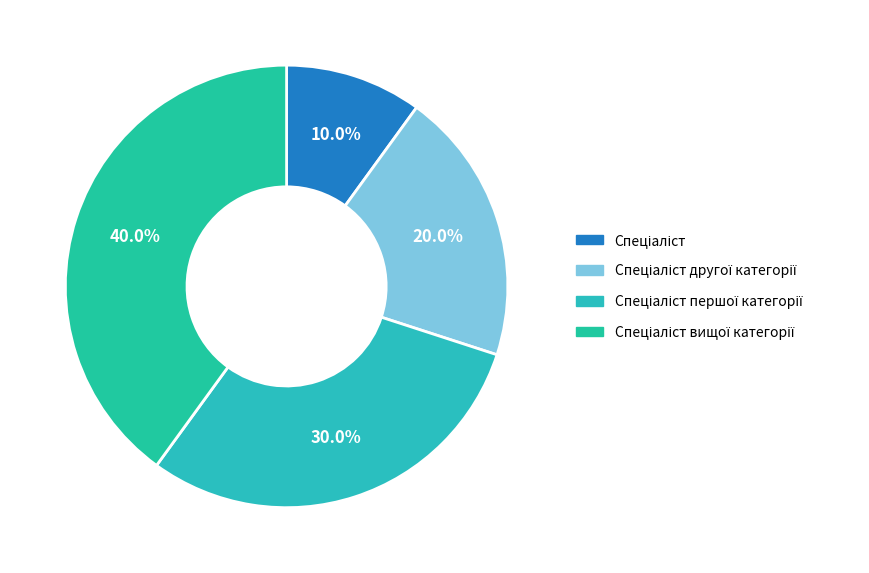

Is there a majority slice in this chart?

No